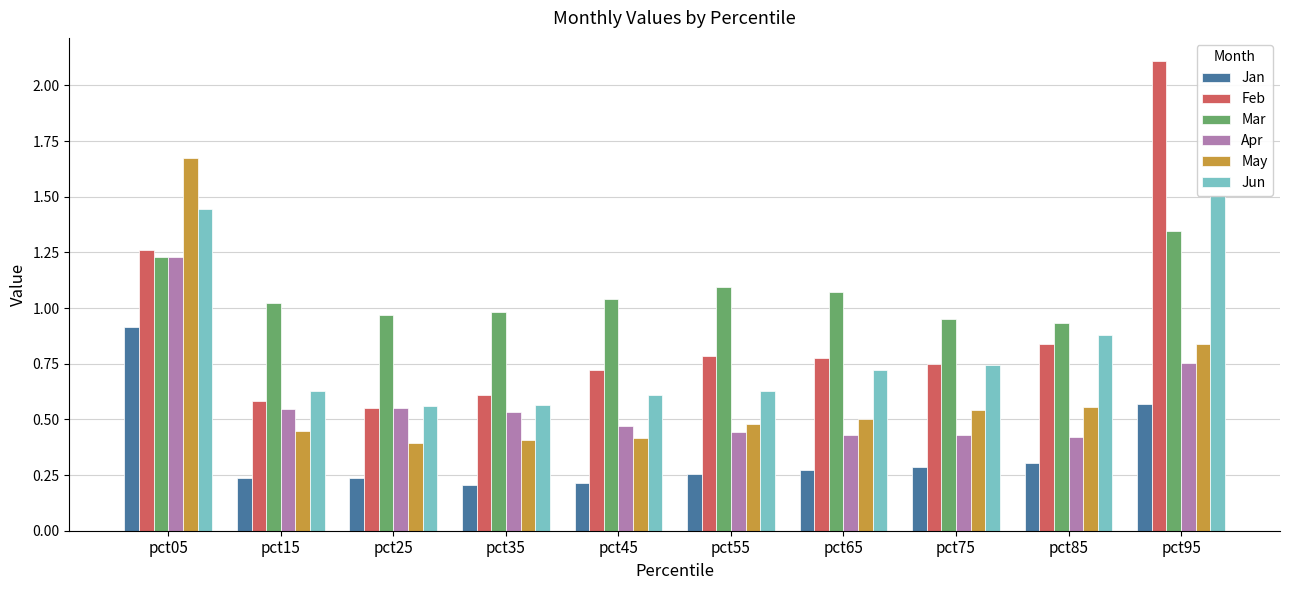

What is the difference between the Apr values at pct75 and pct35?

0.1